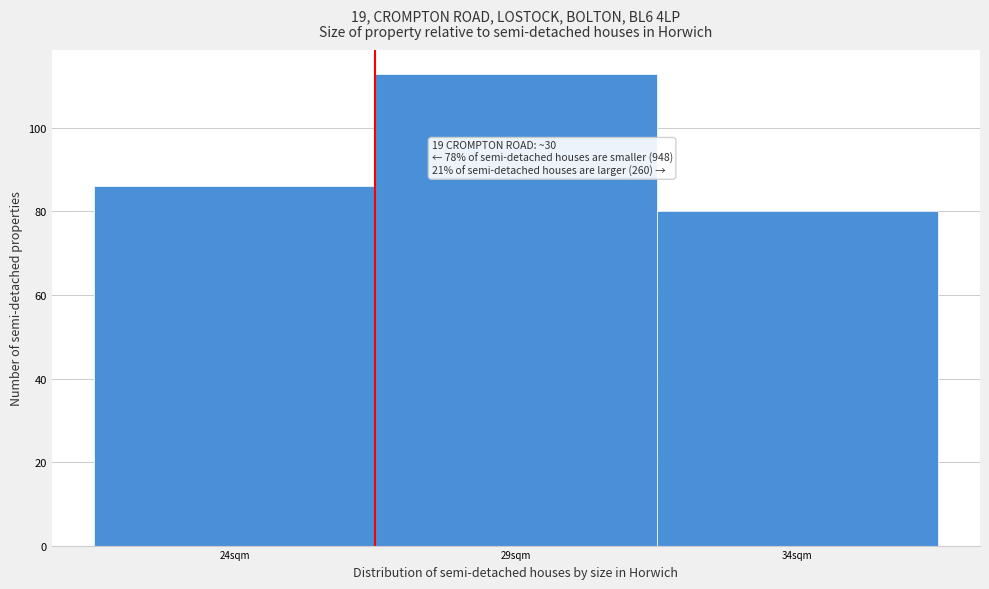

Reading right to left, what are all the values shown in this chart?

80	113	86